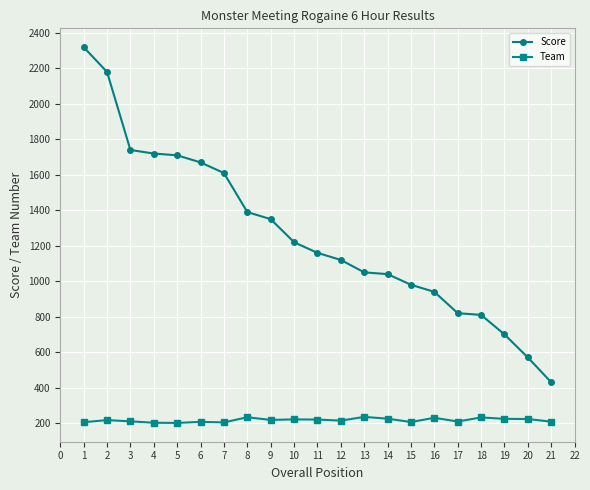

How many lines are shown in the chart?

2